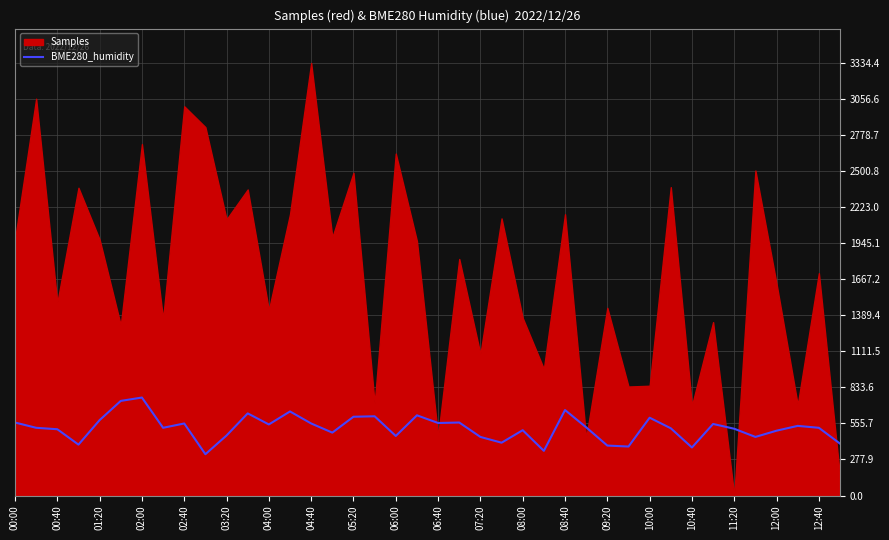

What is the approximate value at 25?

344.4